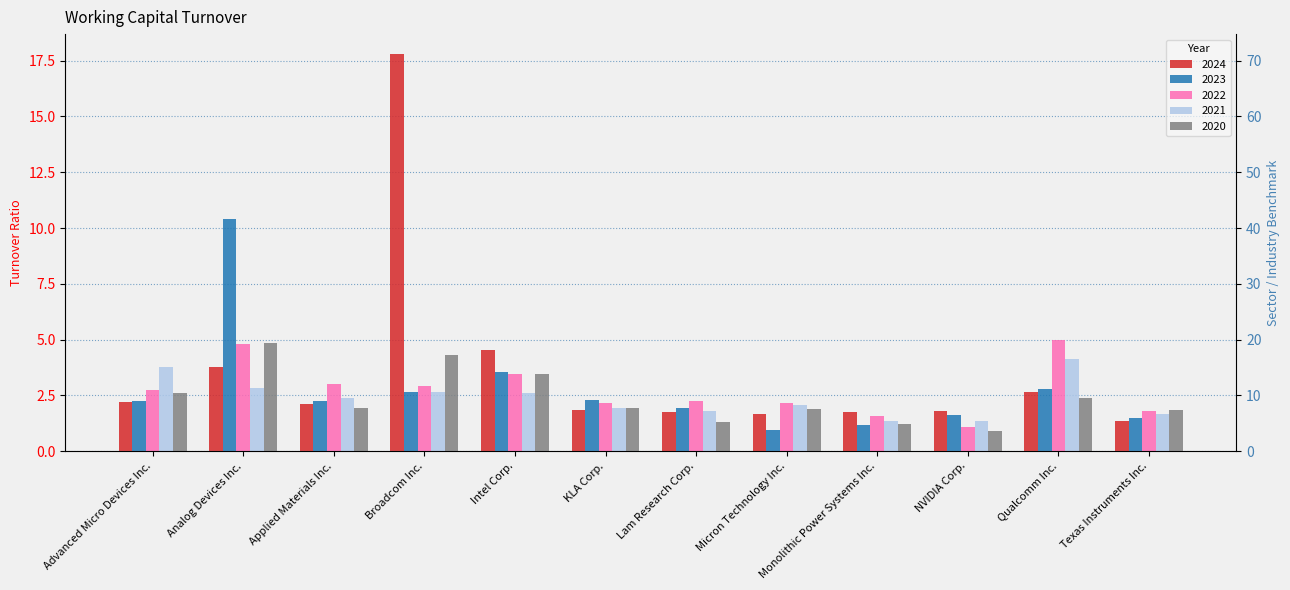

How many data points in 2024 are above 2?

6